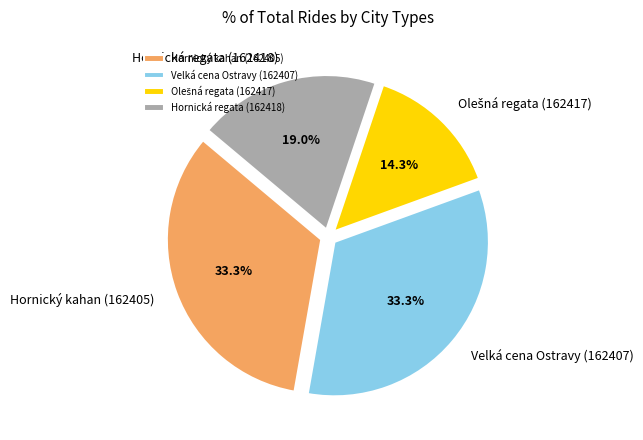

Is there any slice that represents more than half of the pie?

No